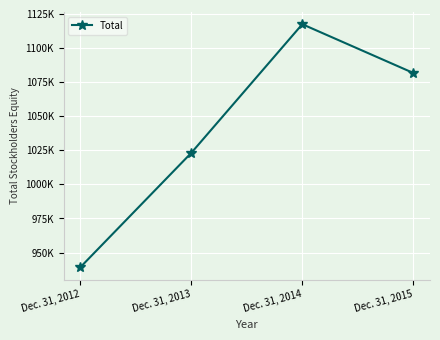

What is the change in value from Dec. 31, 2012 to Dec. 31, 2015?

+142593